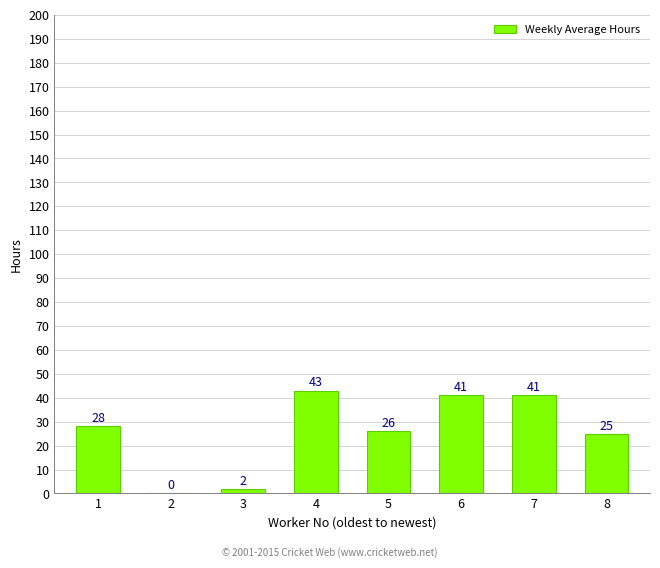

True or false: the data shows 39 at 1.

False